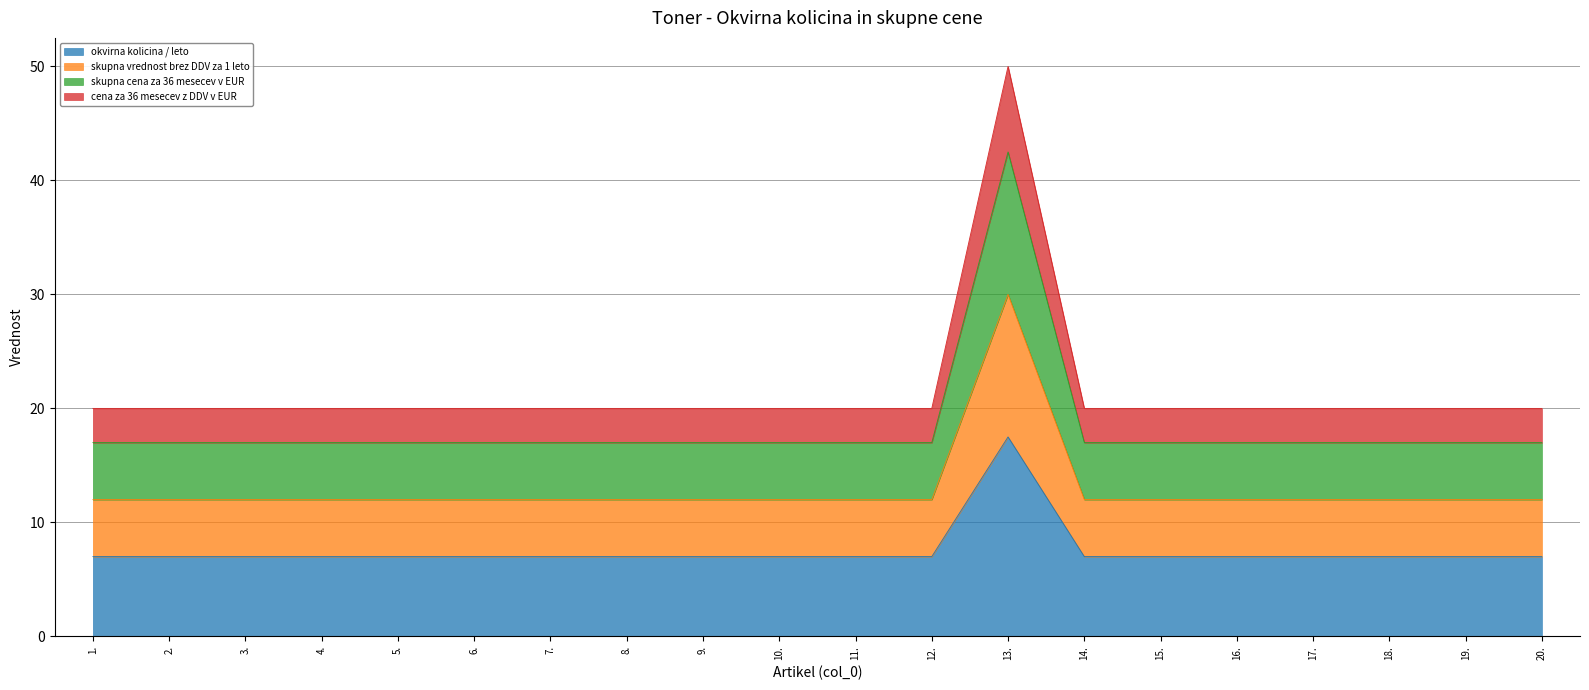

True or false: cena za 36 mesecev z DDV v EUR and okvirna kolicina / leto cross at least once.

False